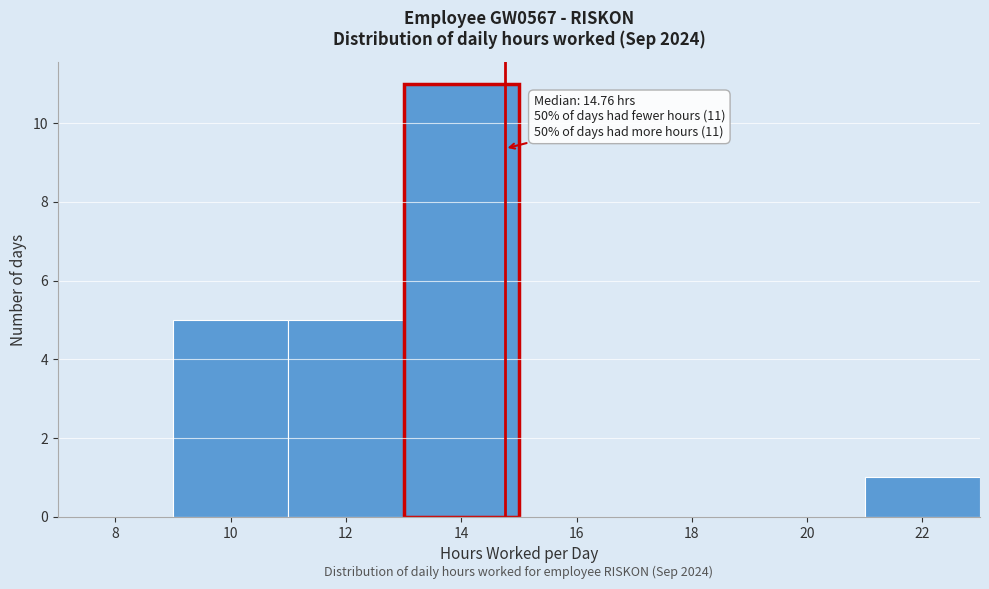

Which range on the x-axis has the tallest bar?

13 to 15